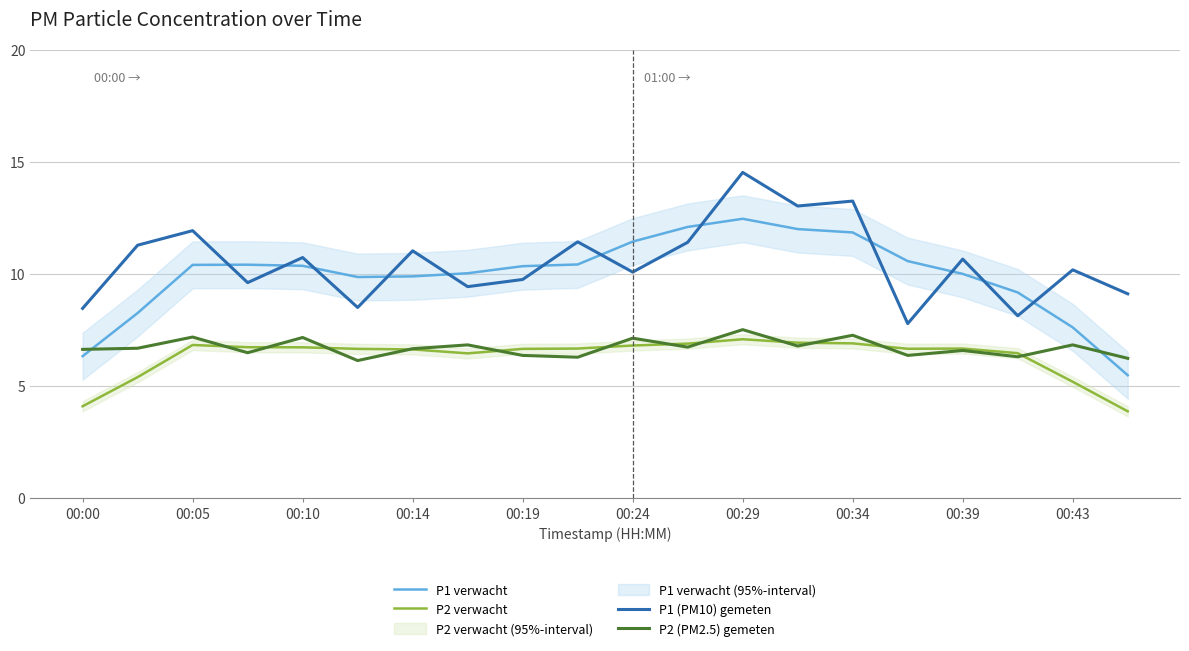

At how many categories does at least one series exceed 12?

4